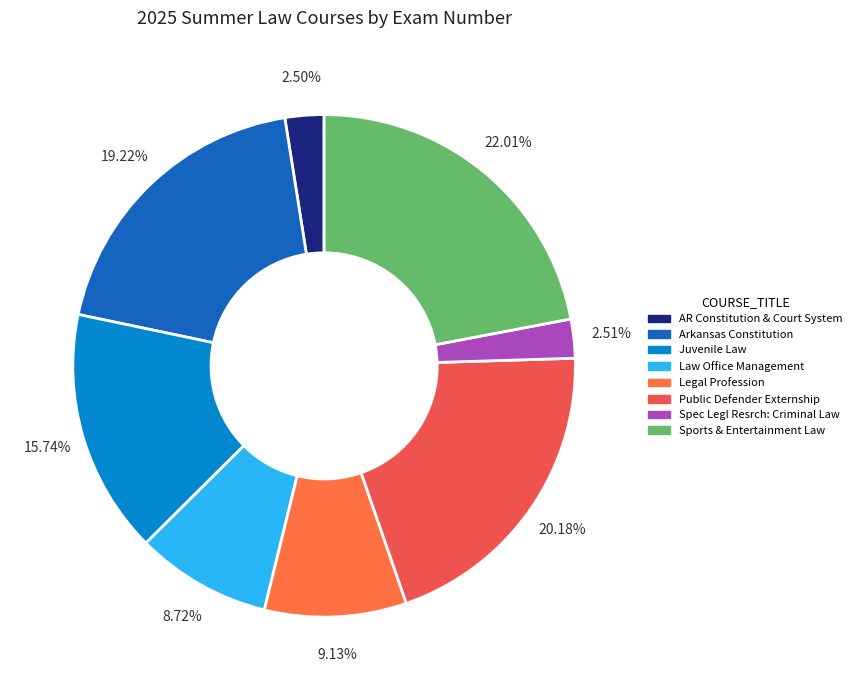

Approximately how many times larger is the value at Legal Profession compared to Sports & Entertainment Law?

0.4